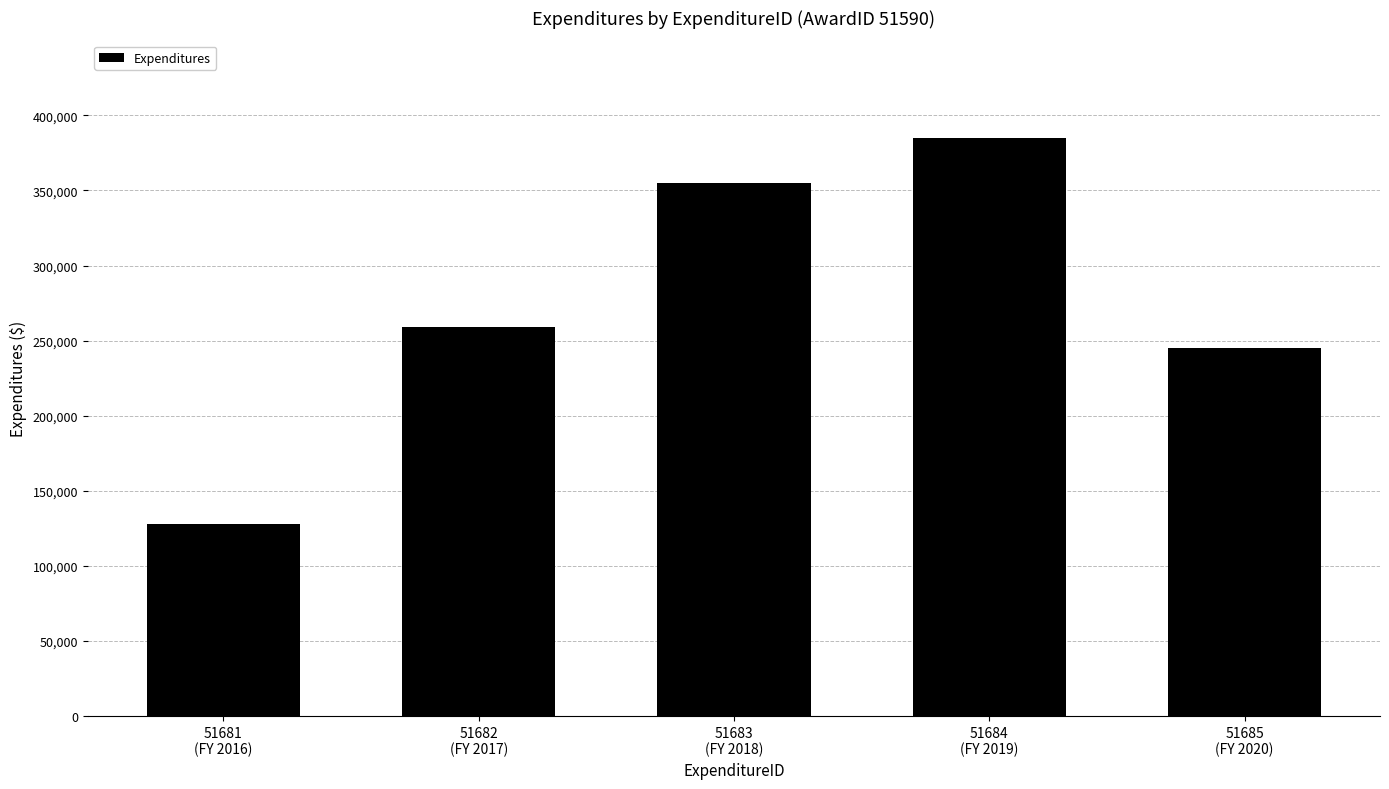

Count the number of data series in this chart.

1